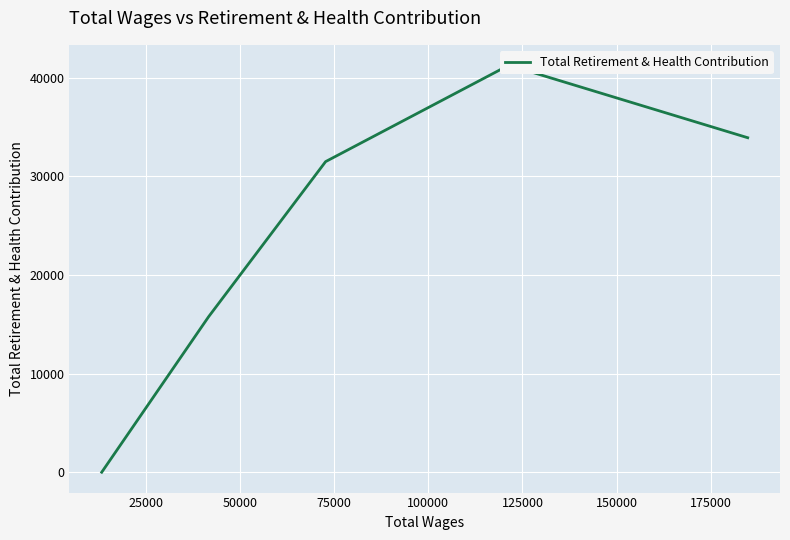

The chart shows a value of 59283 at 0. True or false?

False